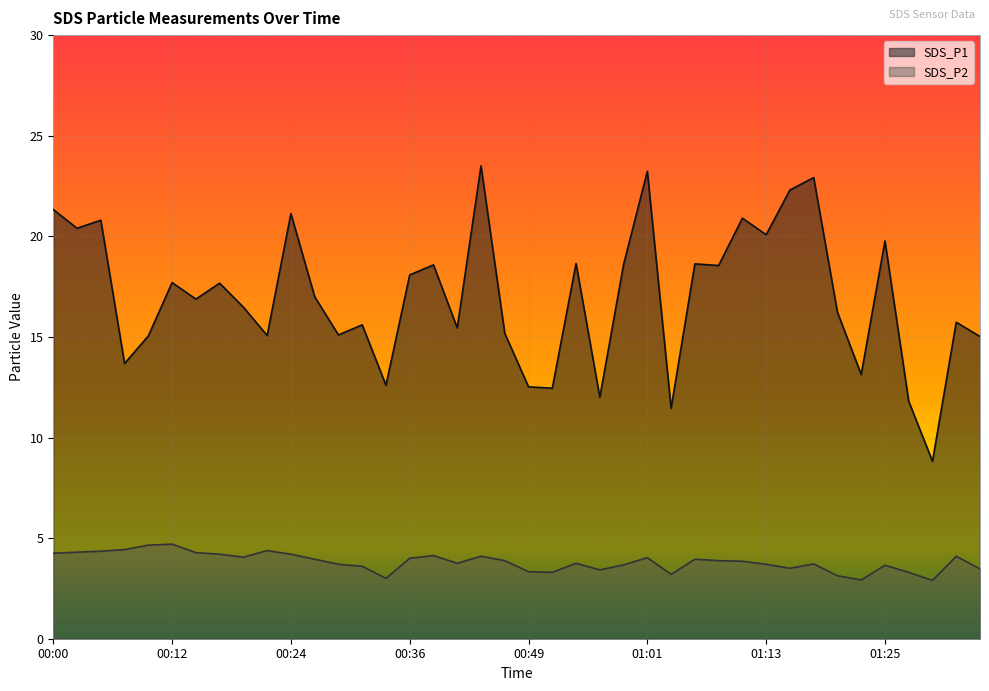

What is the label of the 32nd point from the right?

00:19